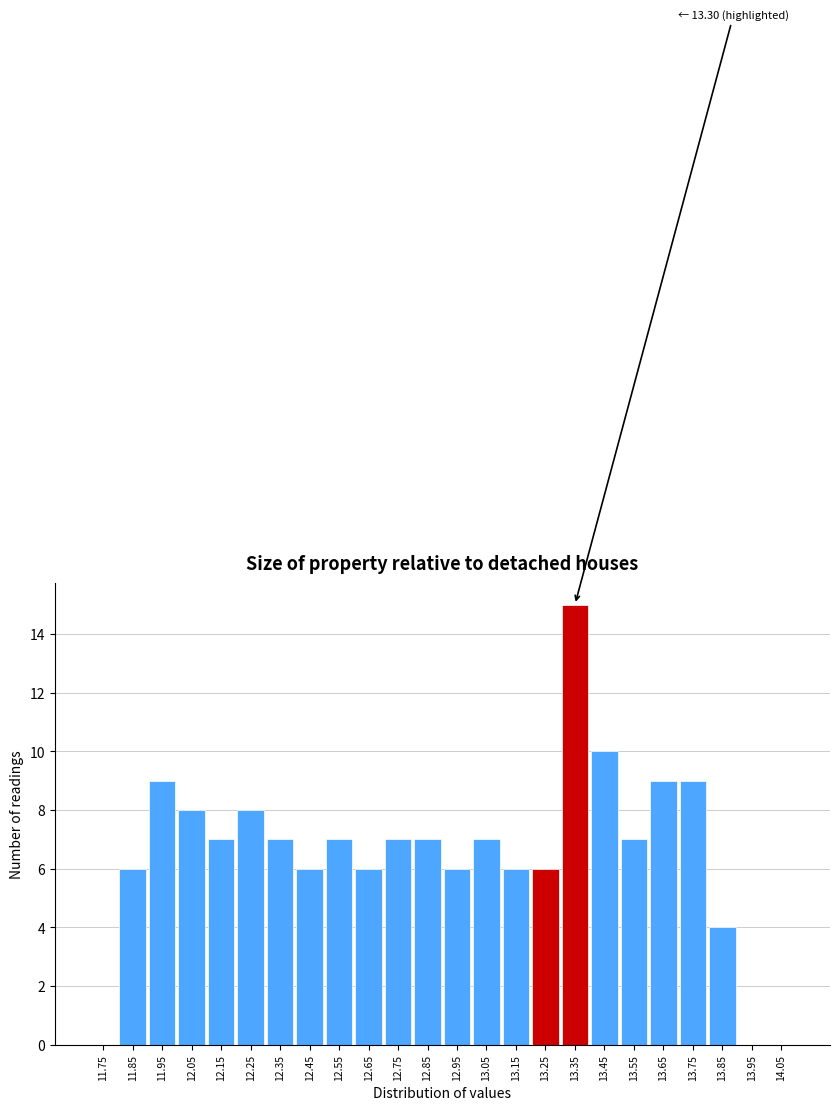

Over which range of the x-axis is the bar tallest?

13.3 to 13.4